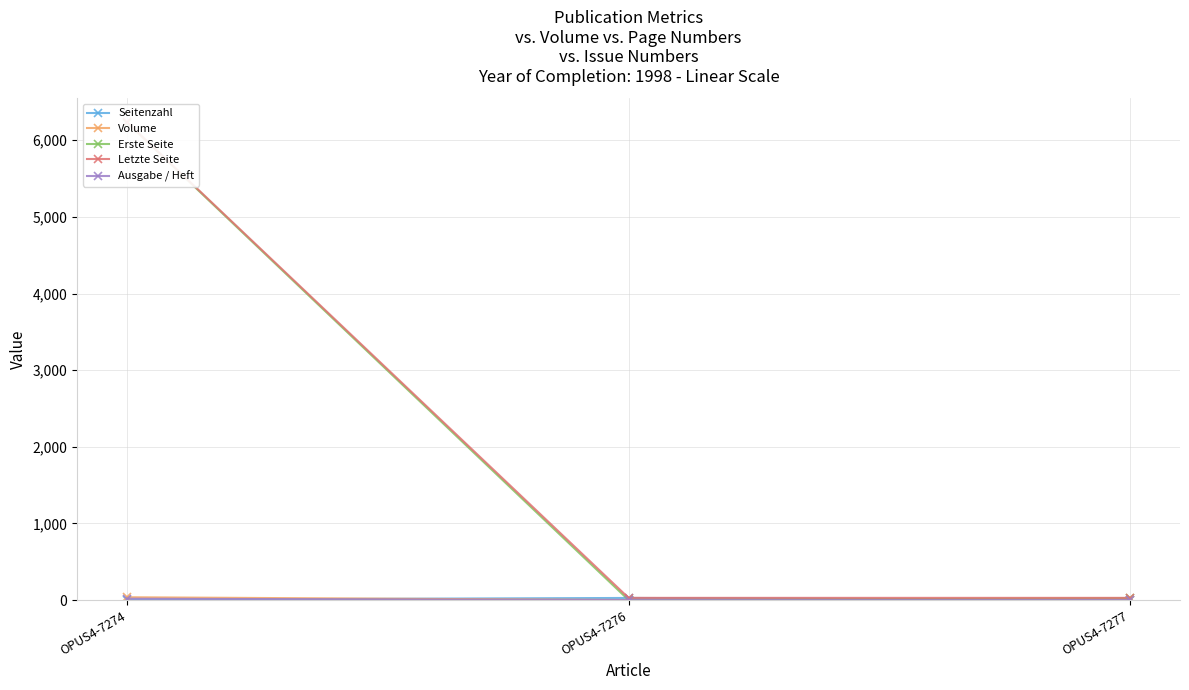

What is the sum of the Volume values at OPUS4-7274 and OPUS4-7277?

41